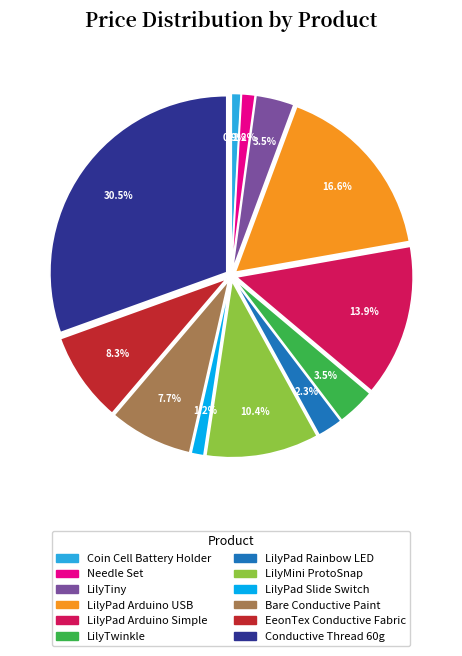

What is the ratio of the value at LilyPad Slide Switch to the value at LilyPad Rainbow LED?

0.5